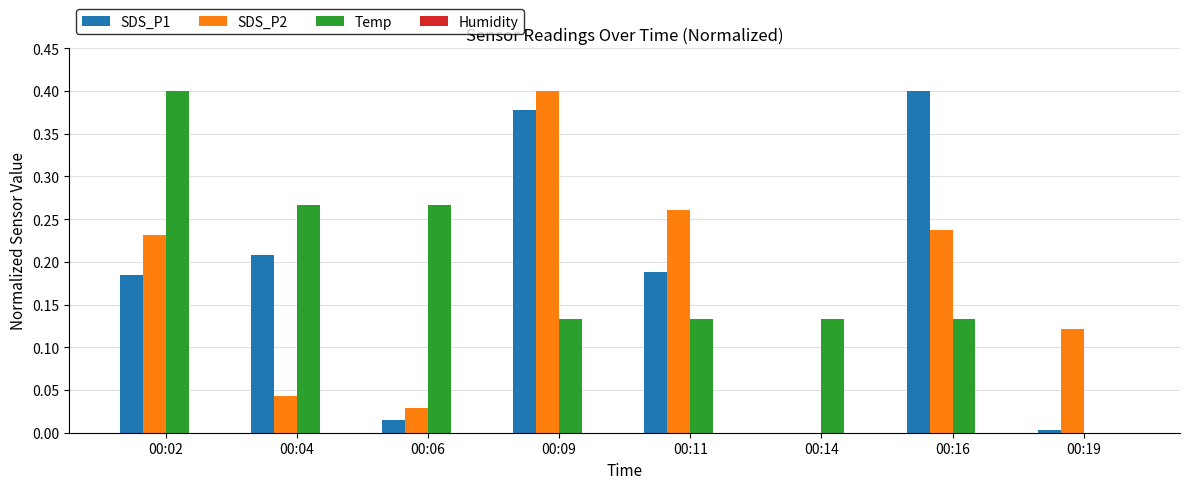

Is the value of SDS_P2 at 00:14 greater than the value of SDS_P1 at 00:16?

No